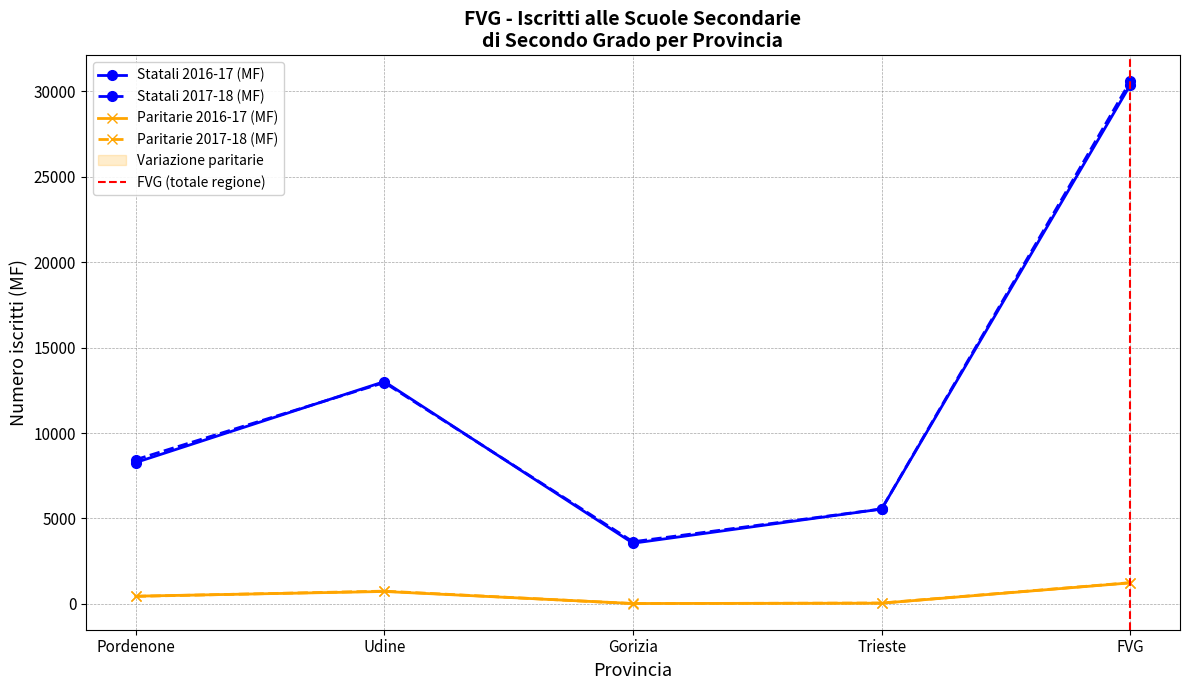

Which category has the lowest value in the Scuole statali MF series?

Gorizia